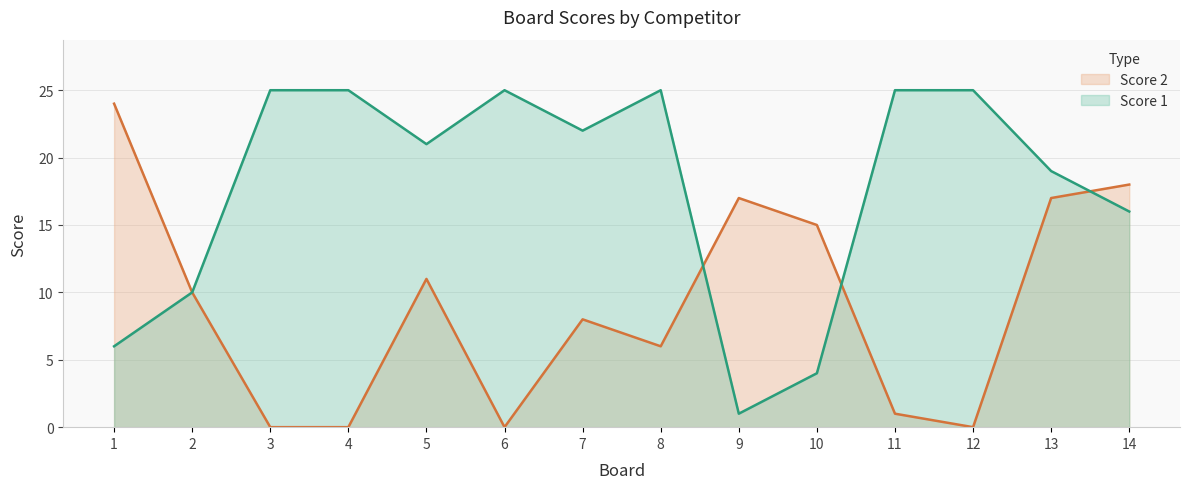

How many data points in Score 1 are above 22?

6